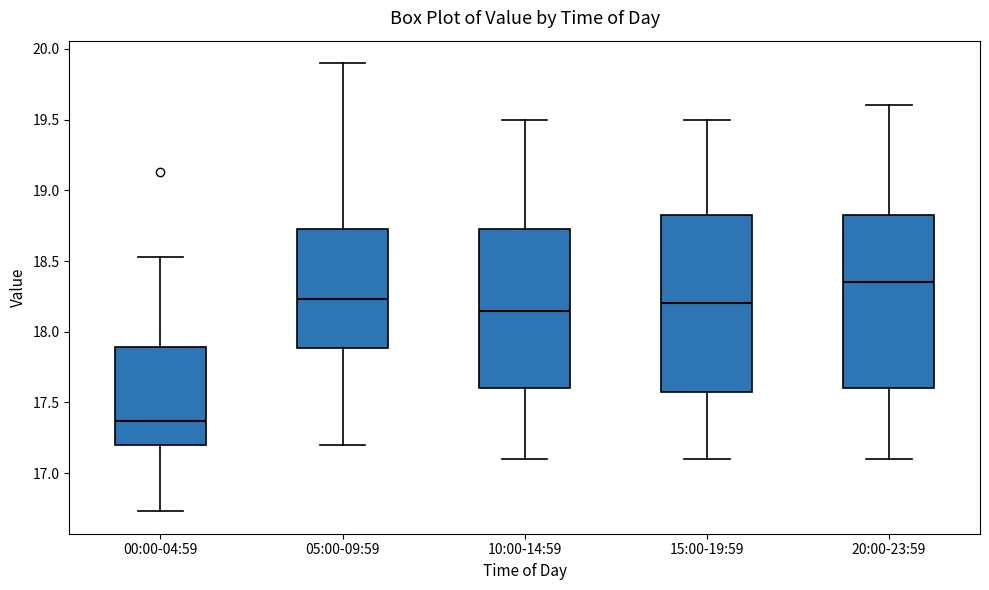

Which box has the lowest median line?

00:00-04:59